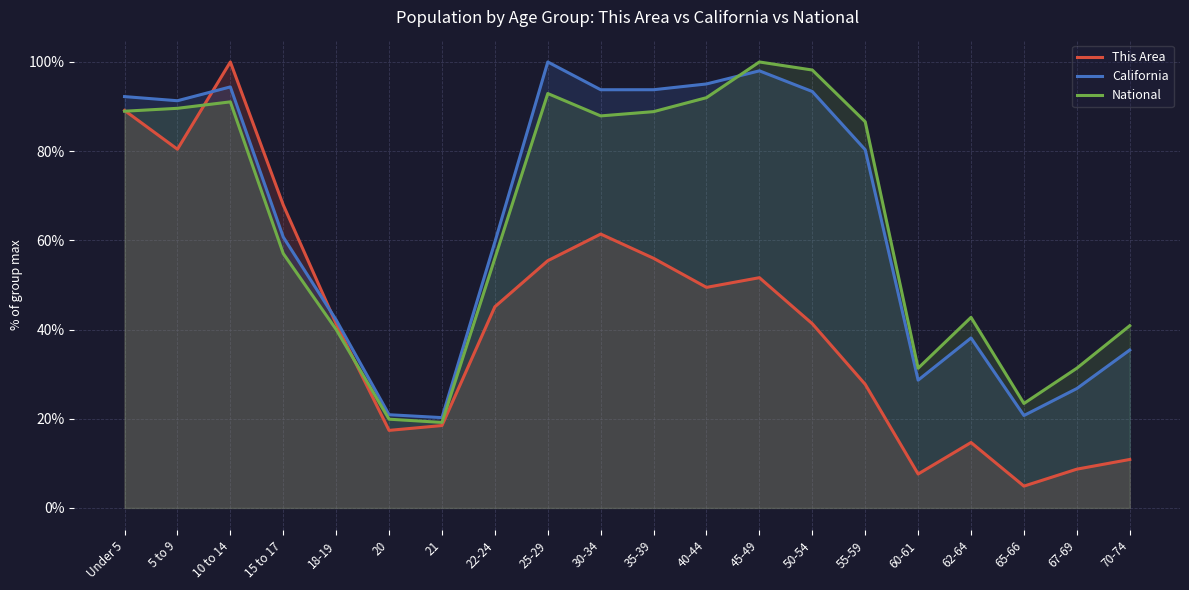

The value of National at 67-69 is 53.8. True or false?

False